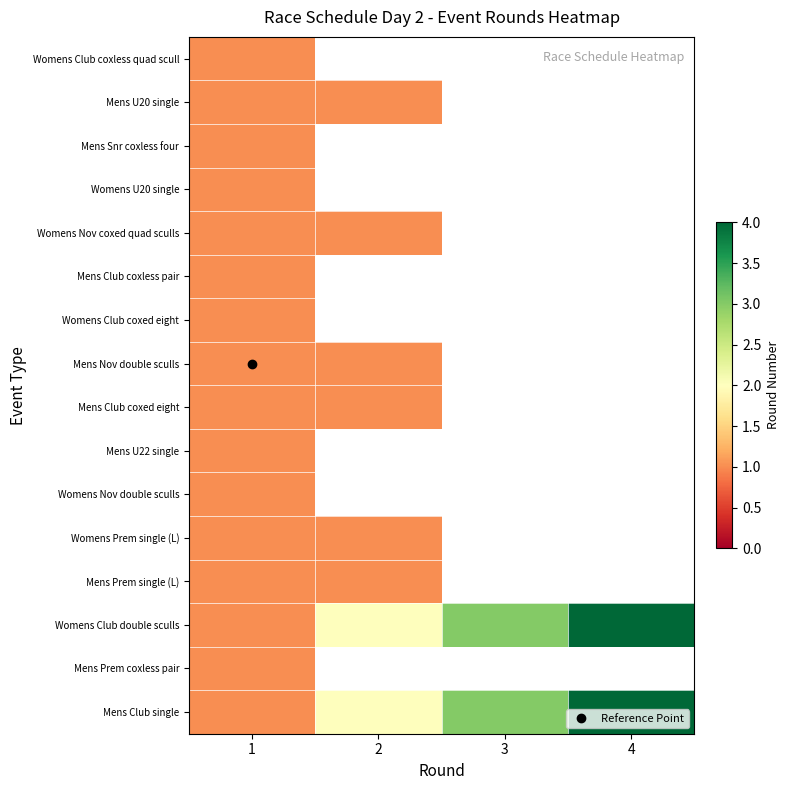

At which category is the sum across all series the highest?

1